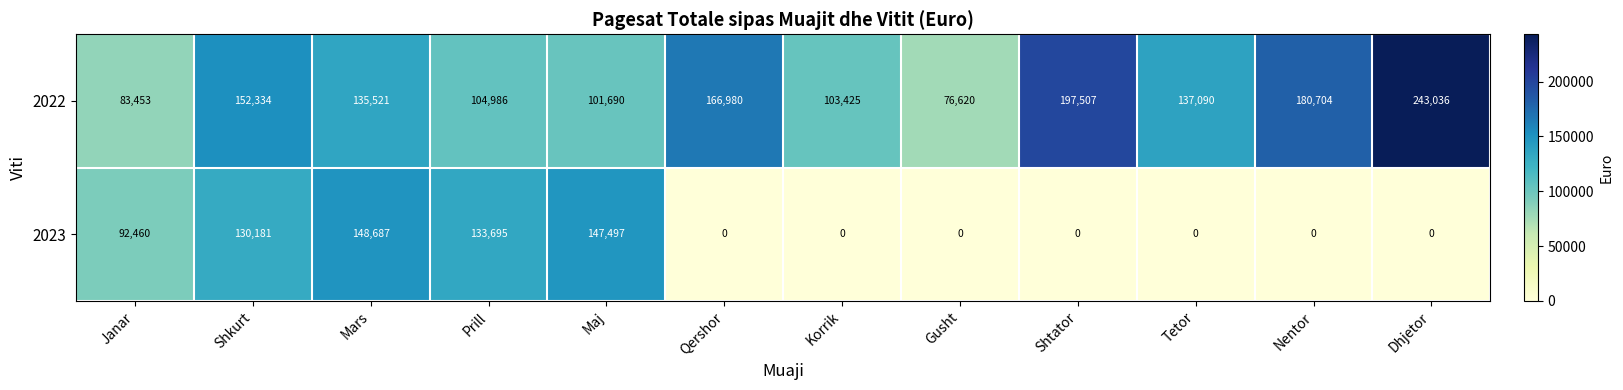

The value of 2022 at Janar is 128430. True or false?

False